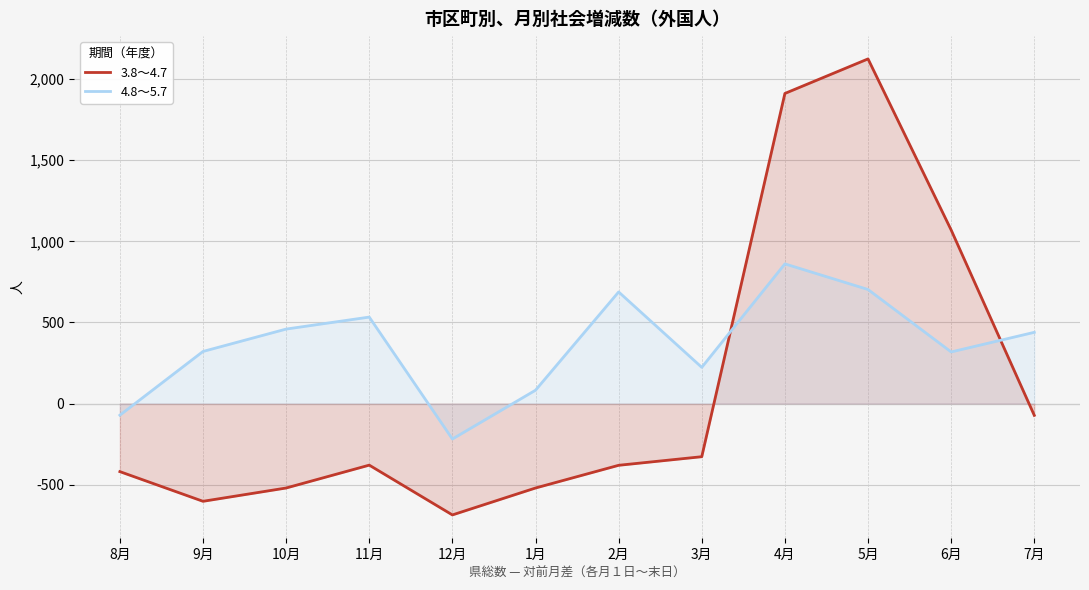

Reading left to right, transcribe all the data shown in this chart.

3.8～4.7: -420	-603	-521	-380	-687	-521	-381	-328	1912	2125	1070	-73
4.8～5.7: -72	321	459	533	-219	82	688	223	861	703	318	439